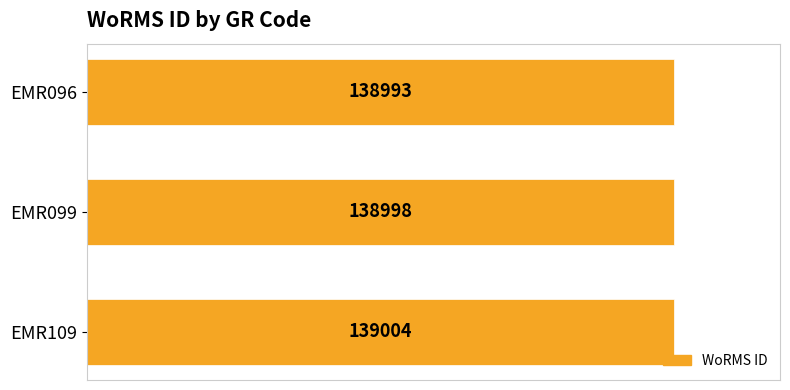

What is the value of the 2nd bar from the top?

138998